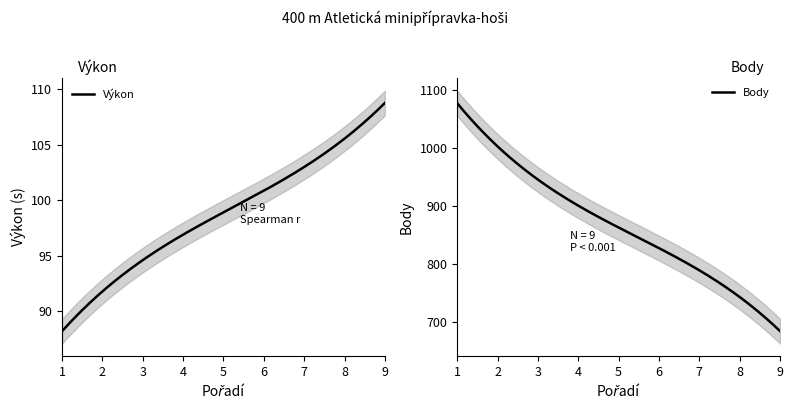

What is the minimum value for Výkon?

88.2